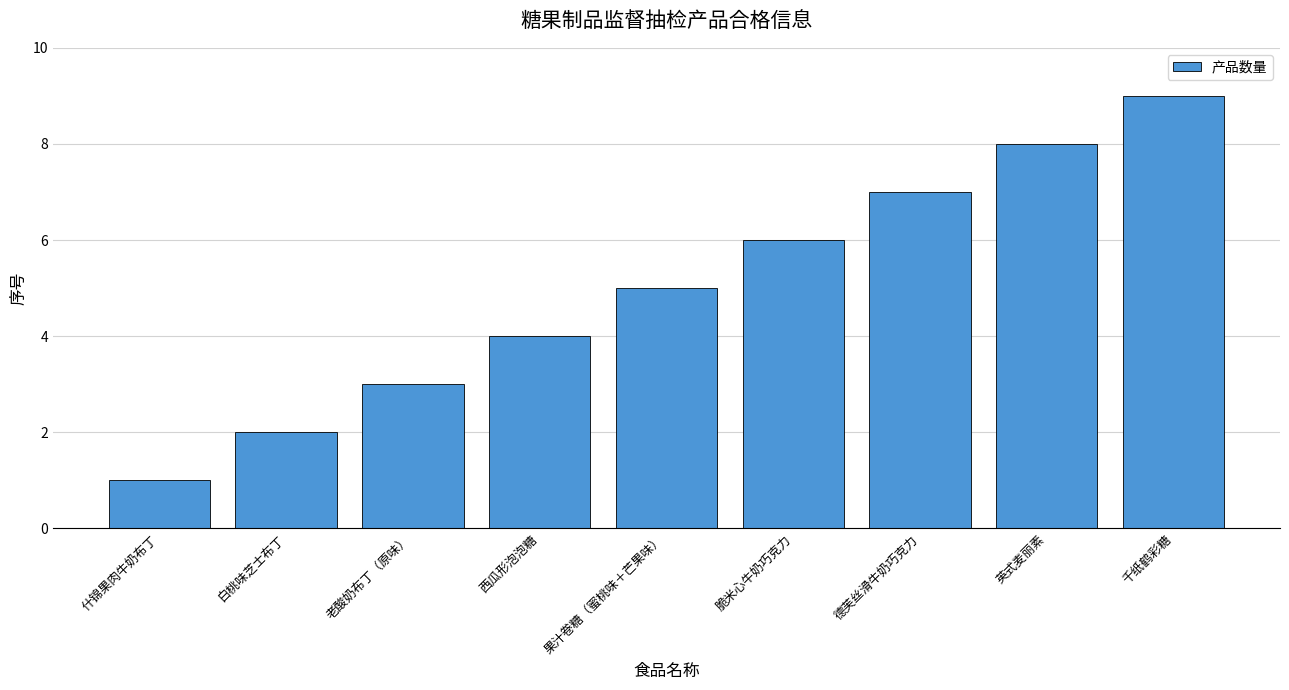

At which category does the chart reach its peak across all series?

千纸鹤彩糖